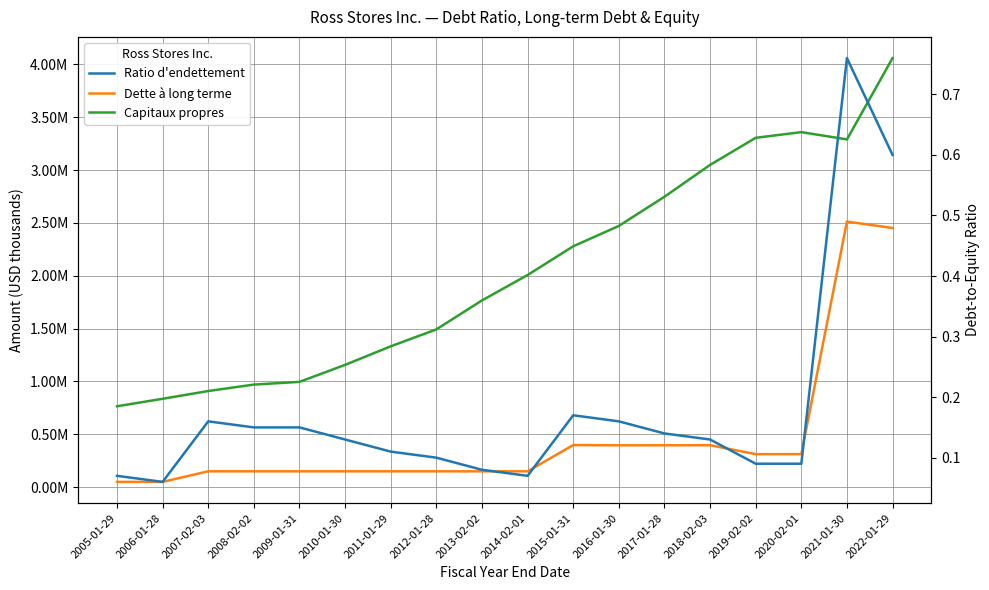

List the series in order of their peak value, lowest first.

Ratio d'endettement, Dette à long terme, Capitaux propres